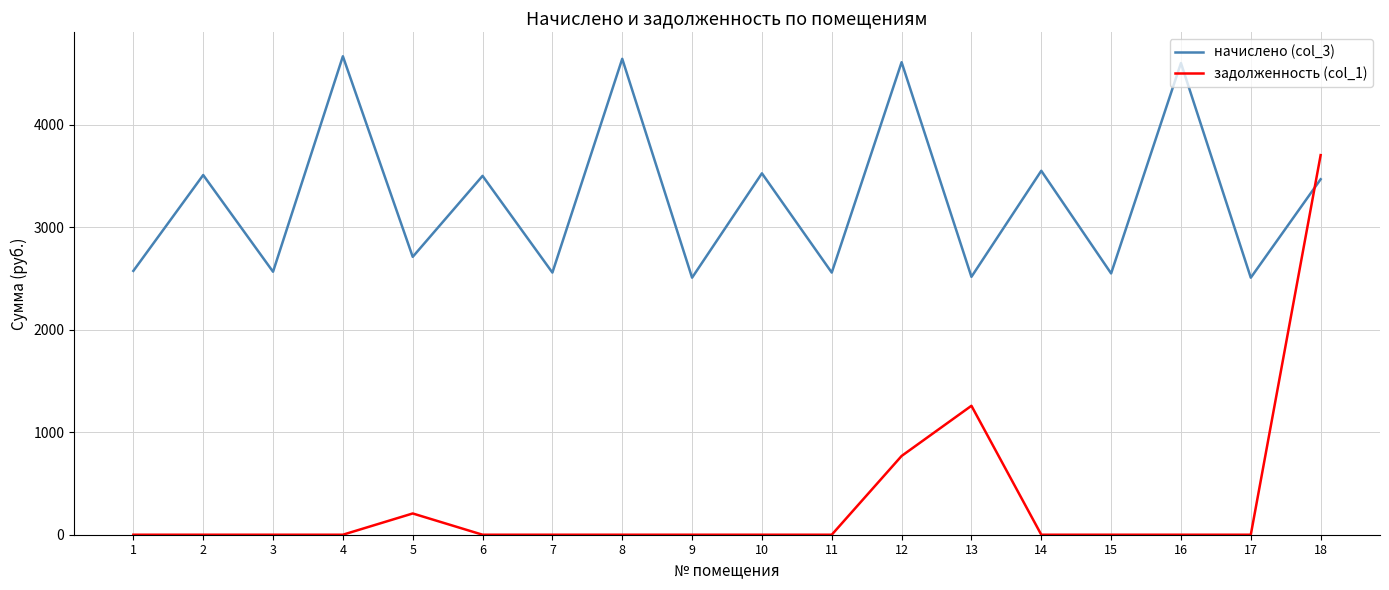

Rank the series by their maximum value, from highest to lowest.

начислено (col_3), задолженность (col_1)